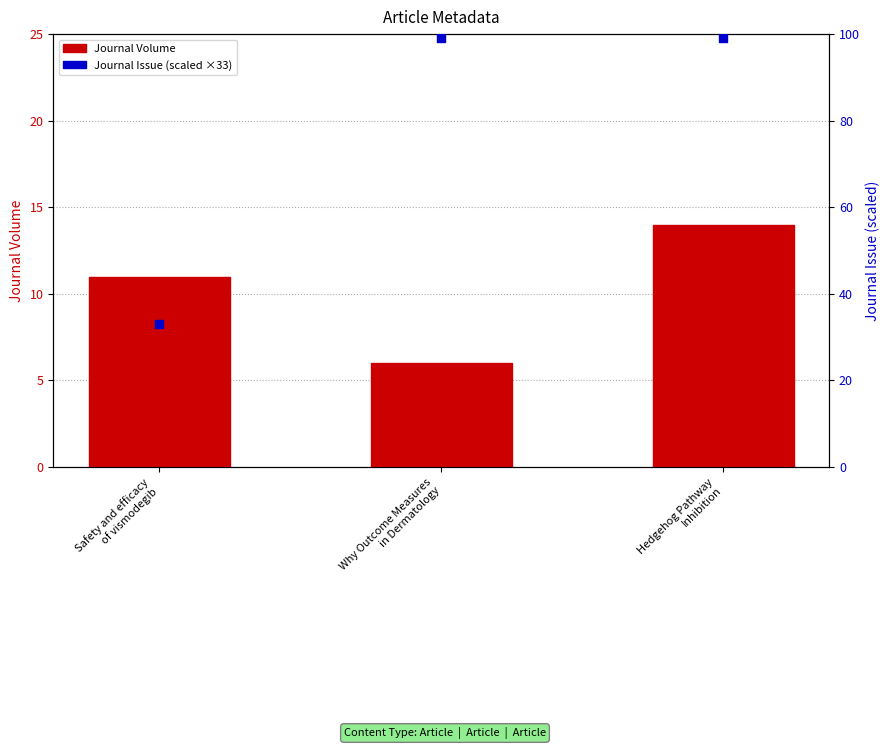

Is the value of Journal Issue (scaled) at Safety and efficacy
of vismodegib greater than the value of Journal Volume at Why Outcome Measures
in Dermatology?

Yes